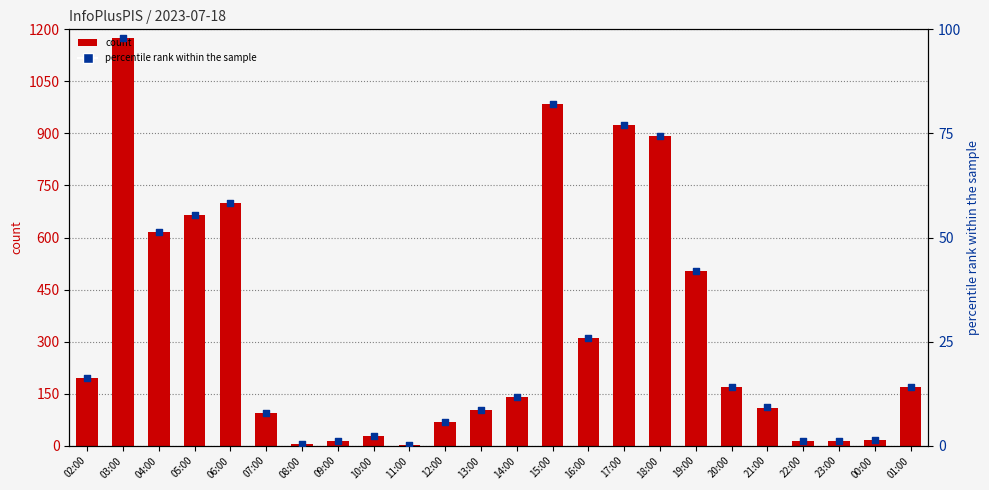

At how many categories does at least one series exceed 475?

8